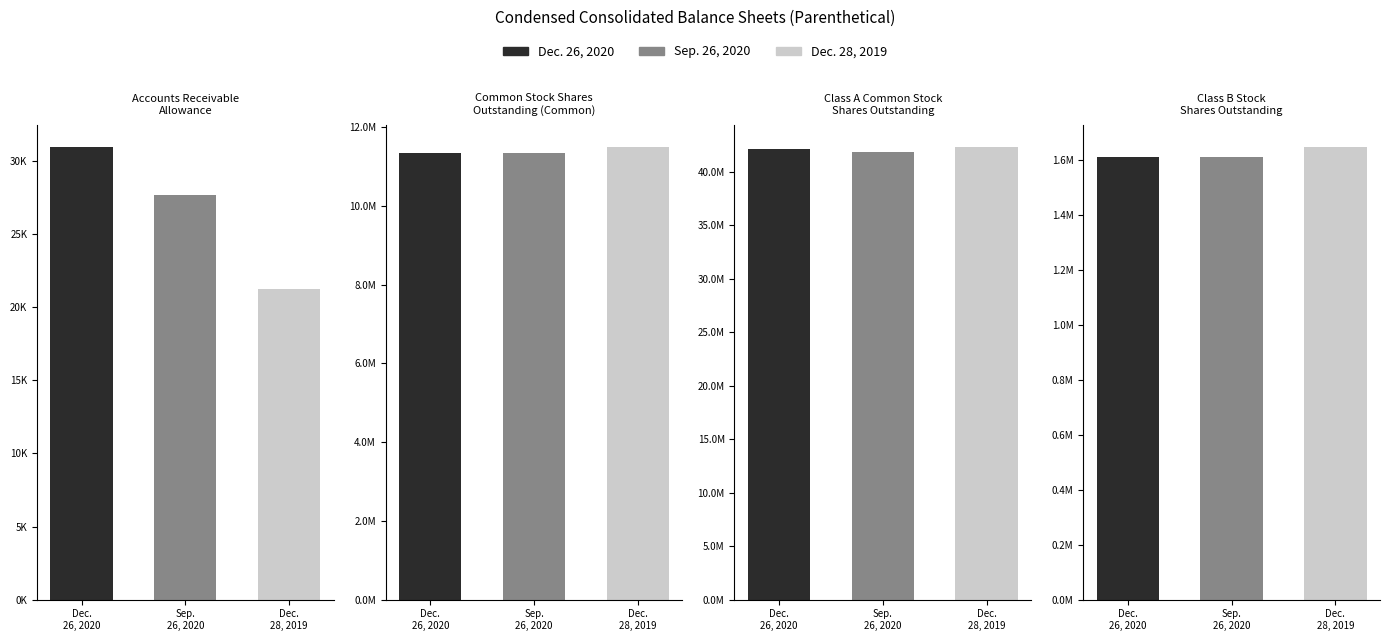

What is the label of the 3rd bar from the right?

Dec.
26, 2020